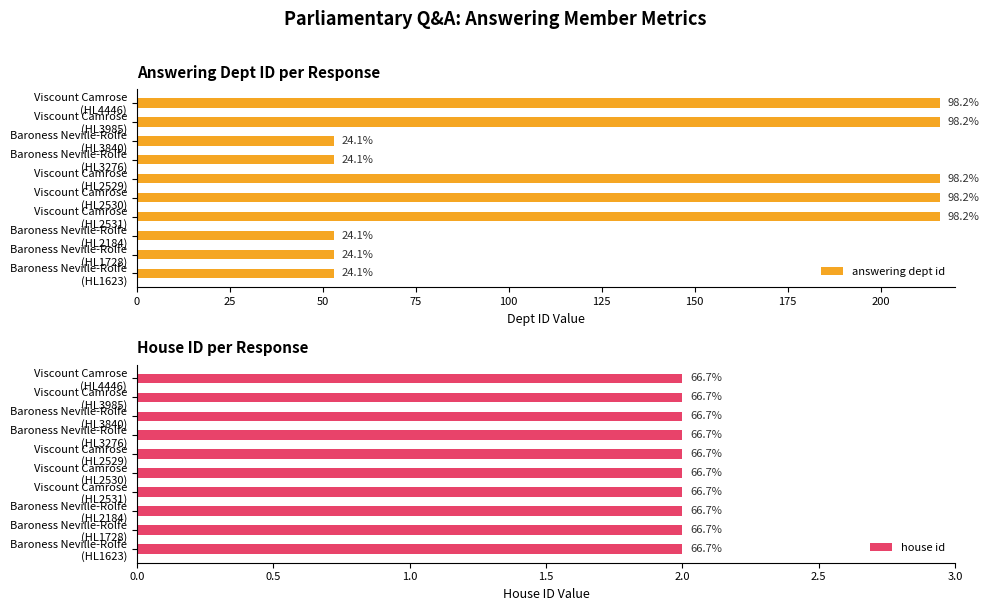

What is the spread (max minus min) of values at 175?

52.5